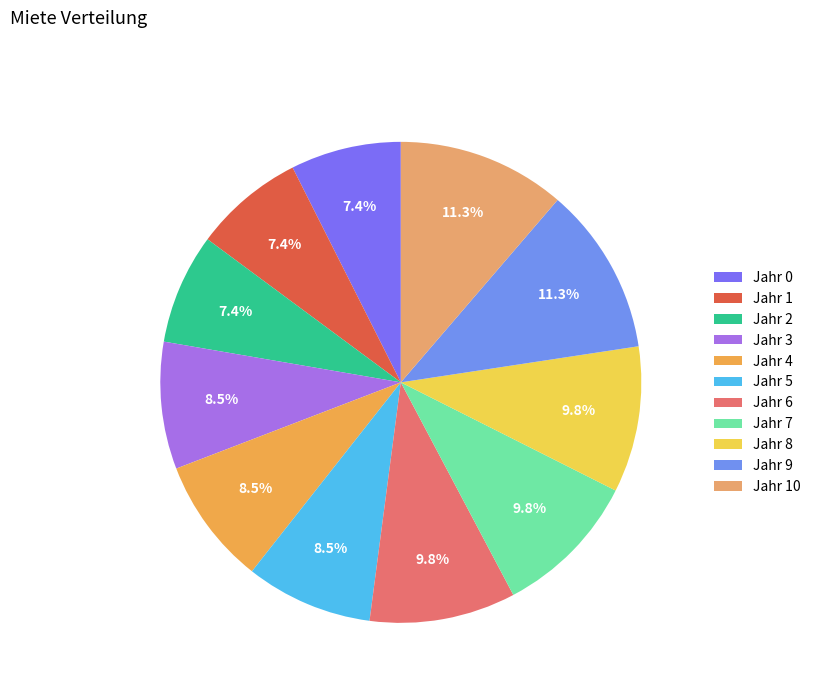

How many segments does this pie chart have?

11